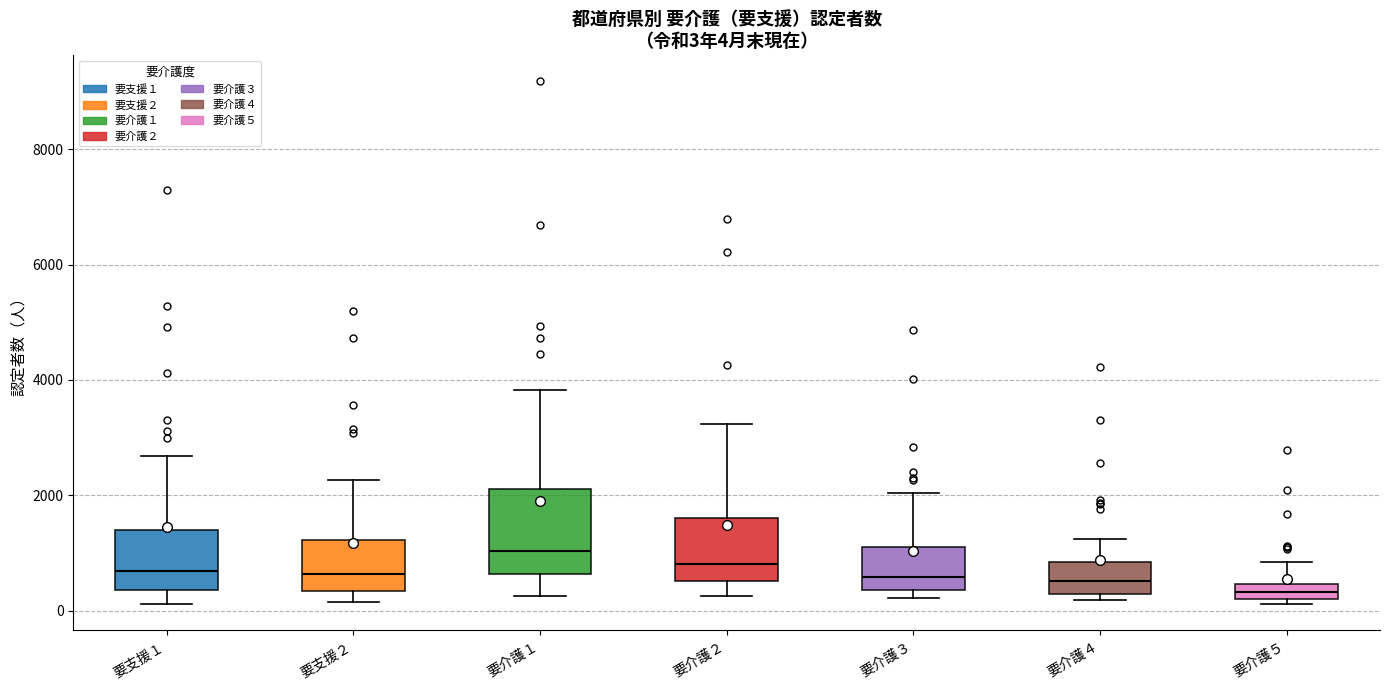

Which box is the tallest, from its lower edge to its upper edge?

要介護１